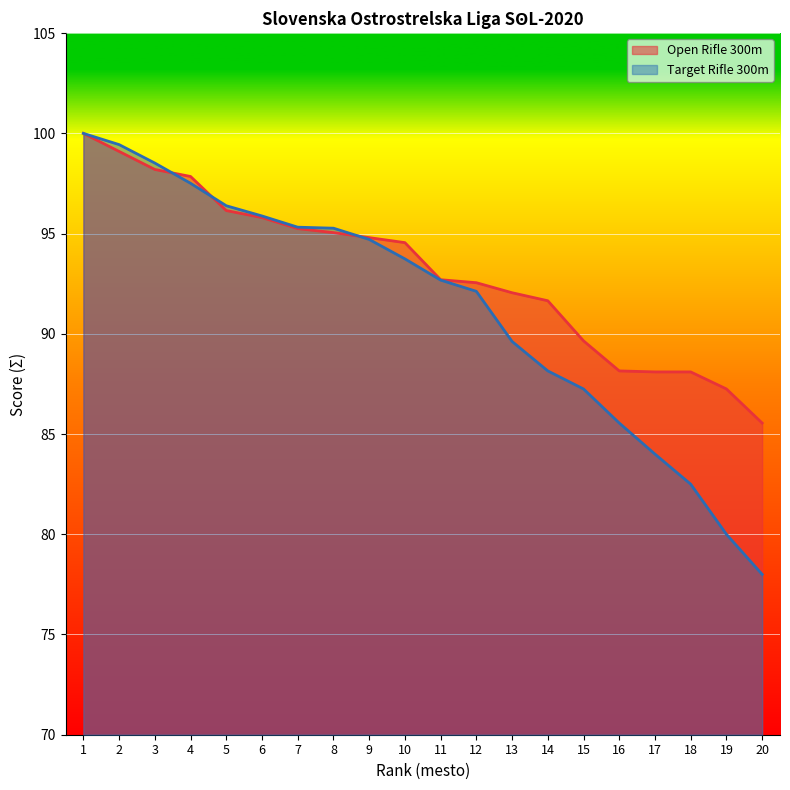

Reading left to right, transcribe all the data shown in this chart.

Open Rifle 300m: 1=100.0	2=99.1	3=98.2	4=97.8	5=96.2	6=95.8	7=95.2	8=95.0	9=94.8	10=94.5	11=92.7	12=92.5	13=92.0	14=91.7	15=89.7	16=88.2	17=88.1	18=88.1	19=87.2	20=85.5
Target Rifle 300m: 1=100.0	2=99.4	3=98.5	4=97.5	5=96.4	6=95.9	7=95.3	8=95.3	9=94.7	10=93.7	11=92.7	12=92.1	13=89.6	14=88.2	15=87.2	16=85.5	17=84.0	18=82.5	19=80.0	20=78.0